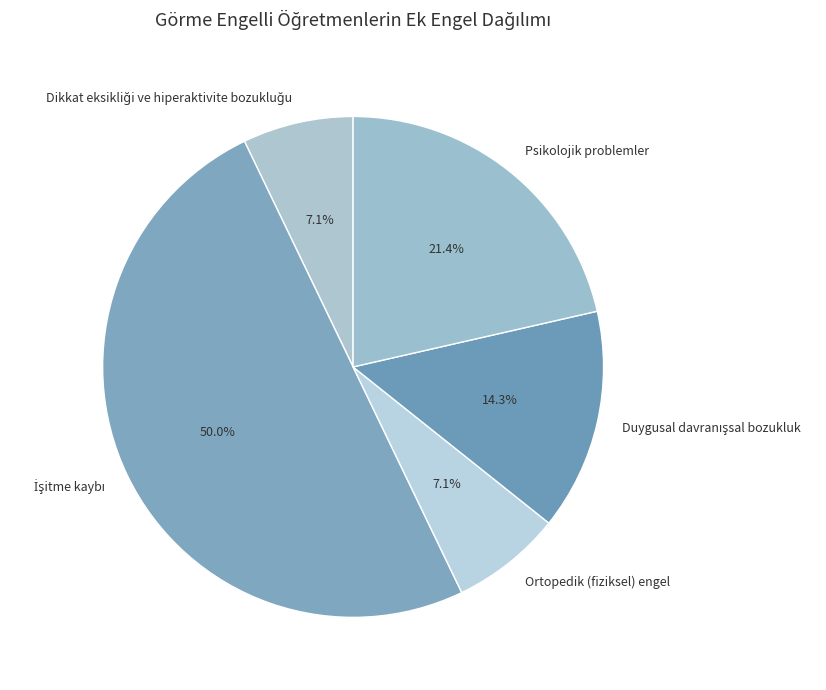

Between Ortopedik (fiziksel) engel and Psikolojik problemler, which is larger?

Psikolojik problemler